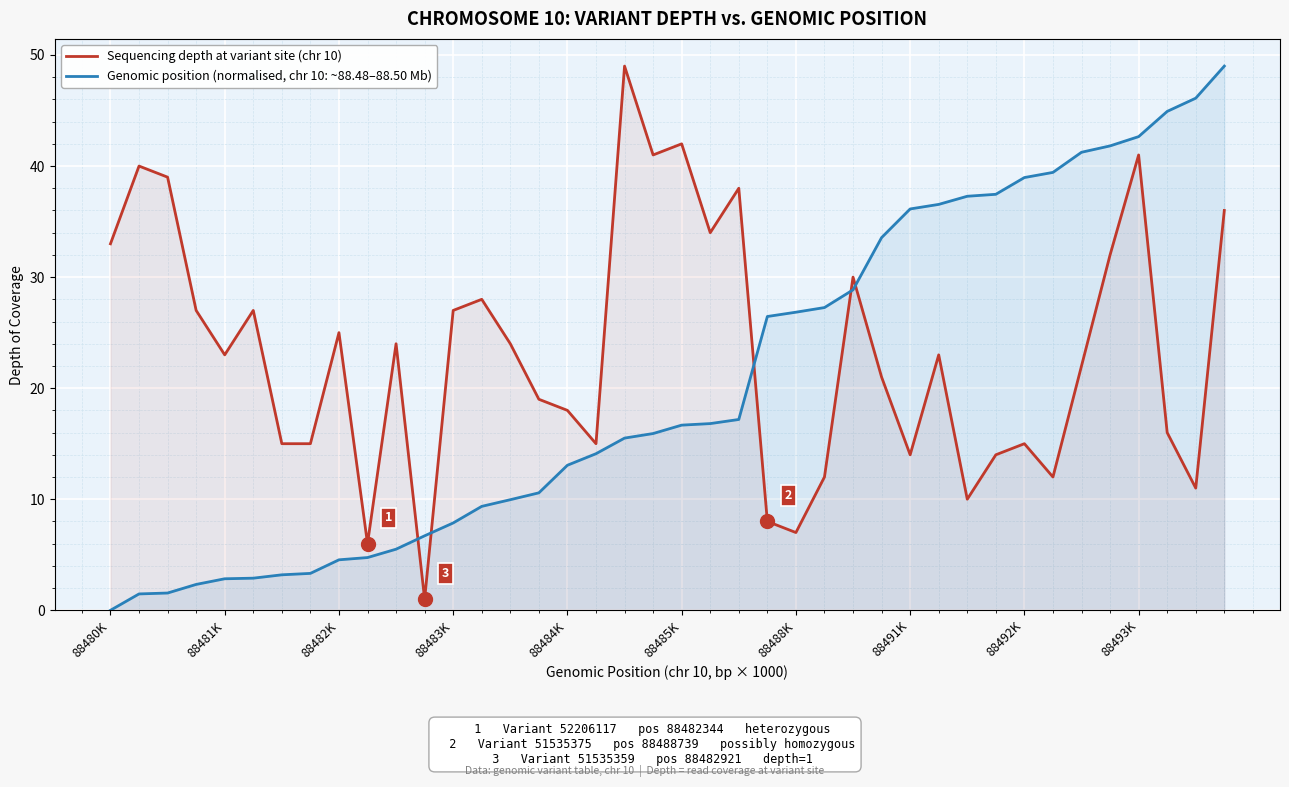

Reading left to right, list all the values displayed in this chart.

Sequencing depth at variant site (chr 10): 33.0	40.0	39.0	27.0	23.0	27.0	15.0	15.0	25.0	6.0	24.0	1.0	27.0	28.0	24.0	19.0	18.0	15.0	49.0	41.0	42.0	34.0	38.0	8.0	7.0	12.0	30.0	21.0	14.0	23.0	10.0	14.0	15.0	12.0	22.0	32.0	41.0	16.0	11.0	36.0
Genomic position (normalised, chr 10: ~88.48–88.50 Mb): 0.0	1.5	1.6	2.3	2.8	2.9	3.2	3.3	4.5	4.7	5.5	6.7	7.9	9.4	10.0	10.6	13.1	14.1	15.5	15.9	16.7	16.8	17.2	26.5	26.8	27.3	28.9	33.6	36.1	36.5	37.3	37.5	39.0	39.4	41.2	41.8	42.6	44.9	46.1	49.0